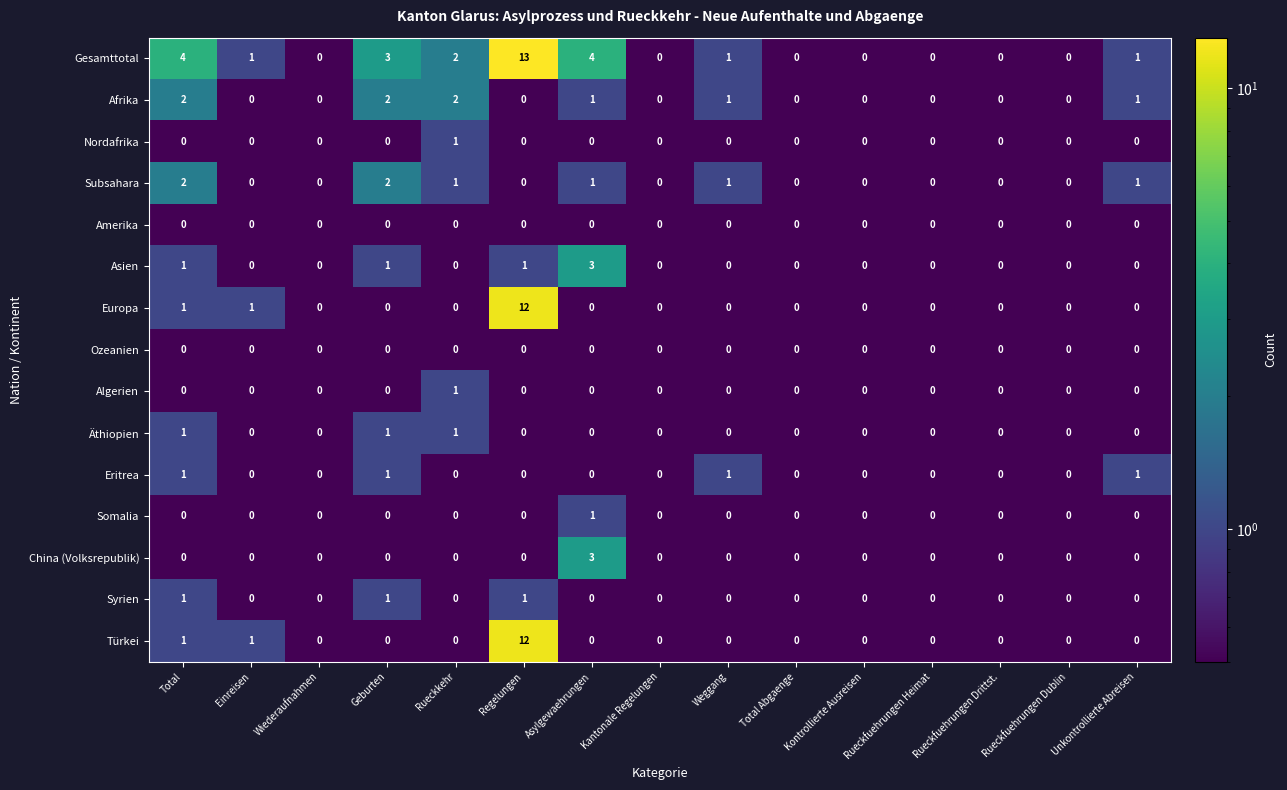

At which label does Algerien reach its peak?

Rueckkehr